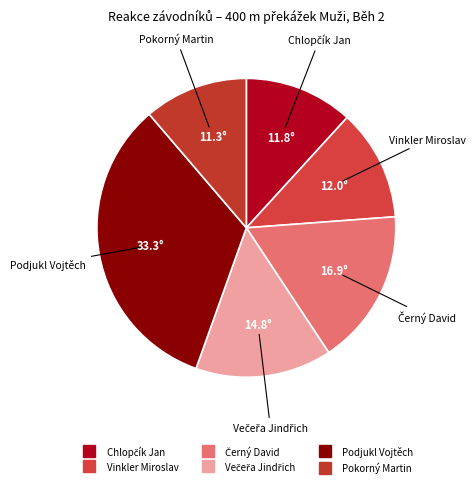

Count the number of slices in the pie.

6